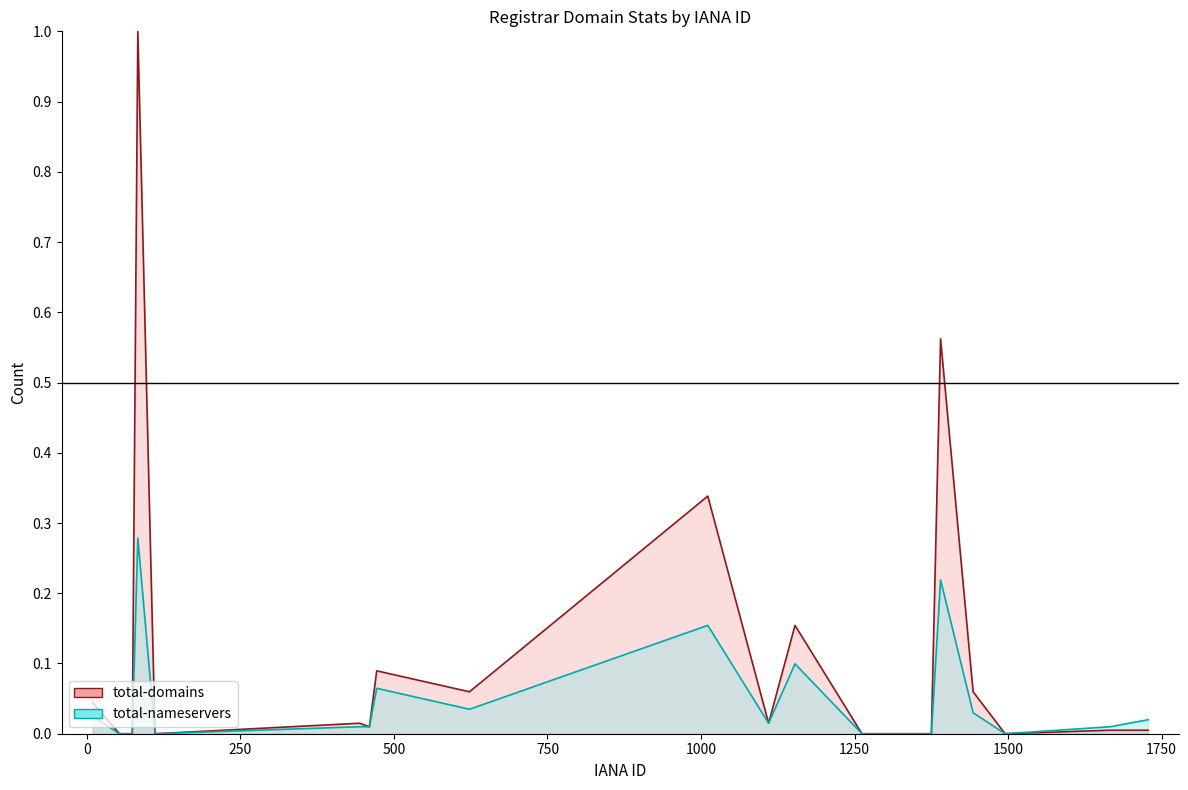

True or false: total-nameservers and total-domains cross at least once.

False